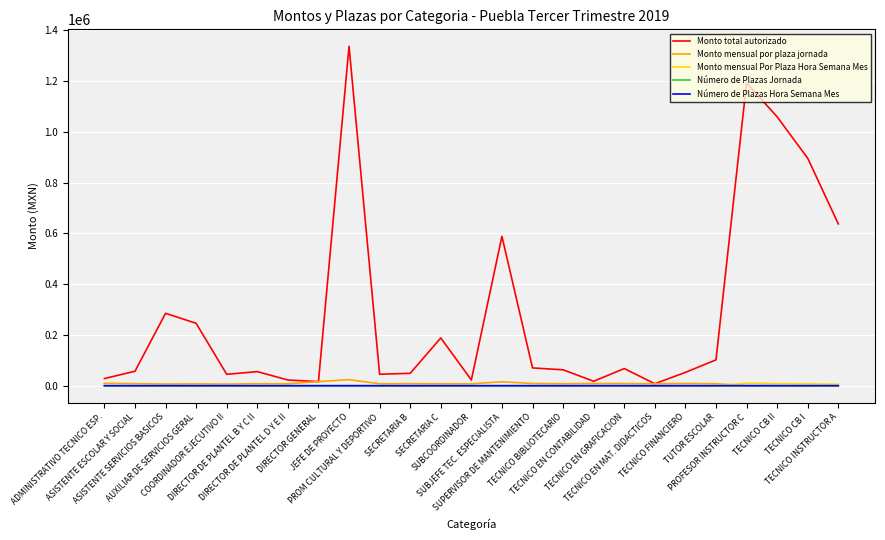

Is it true that Monto total autorizado equals 17503.2 at TECNICO EN CONTABILIDAD?

True